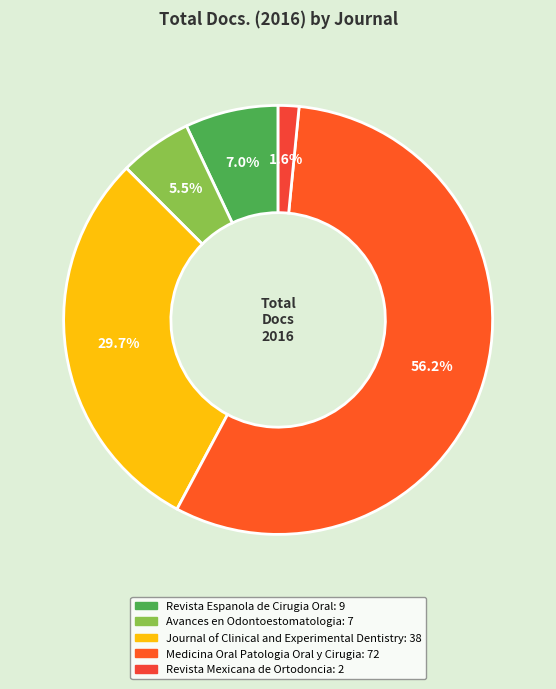

What is the largest slice in the pie chart?

Medicina Oral Patologia Oral y Cirugia